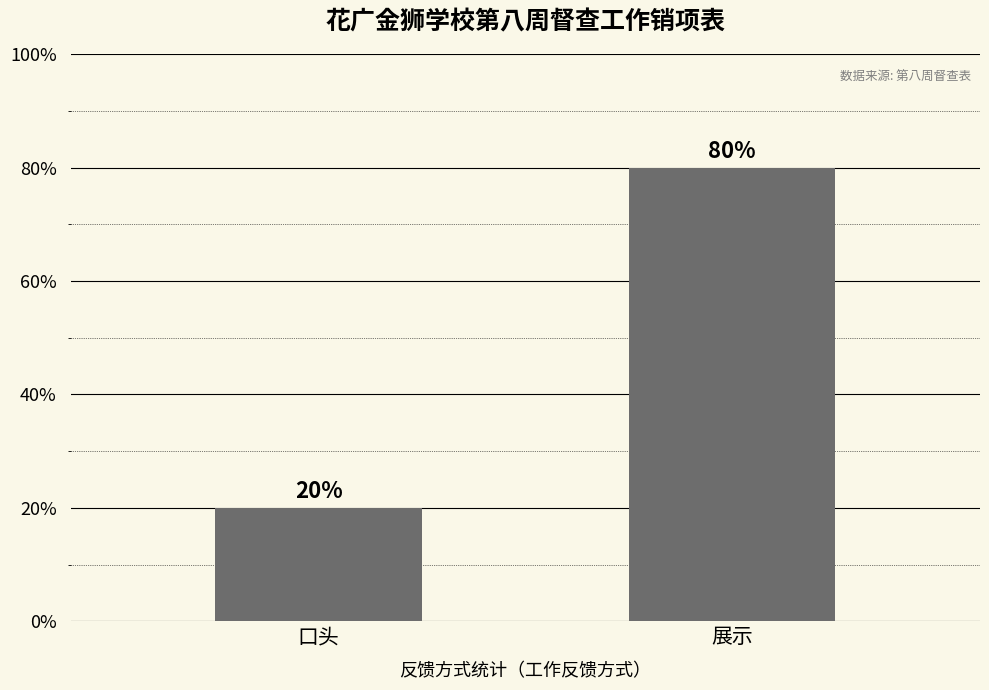

What is the smallest value displayed?

20